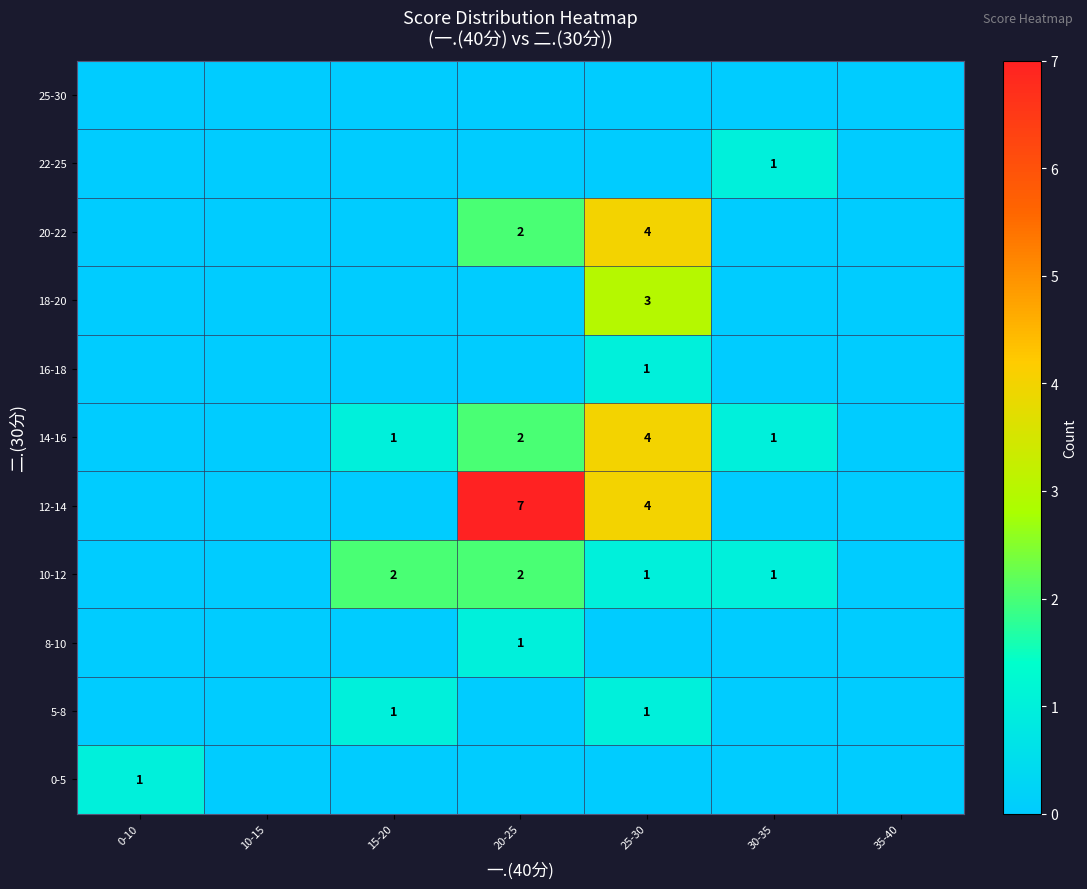

True or false: 5-8 has a value of 2 at 15-20.

False